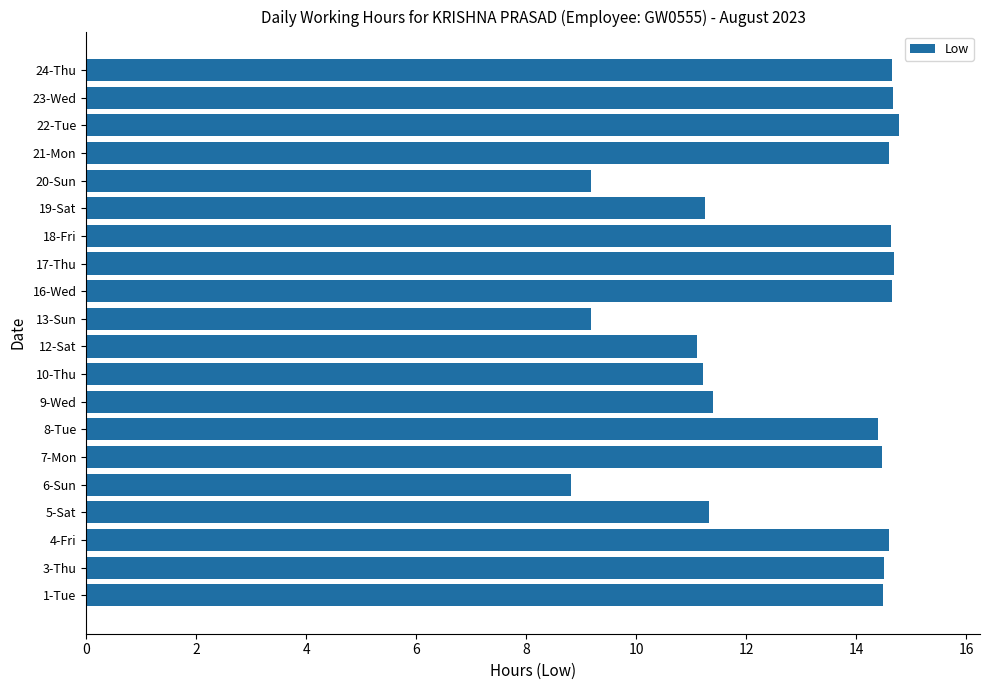

Is it true that the value at 17-Thu is 14.7?

True